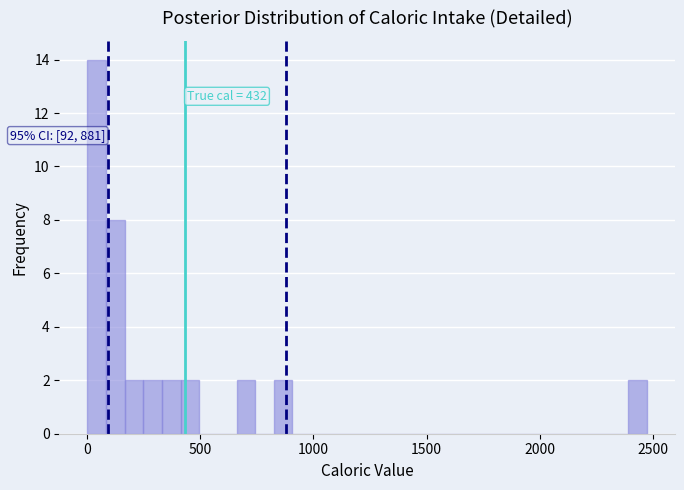

Around what value on the x-axis is the tallest bar? Give the approximate position of its centre, as read against the axis.

50